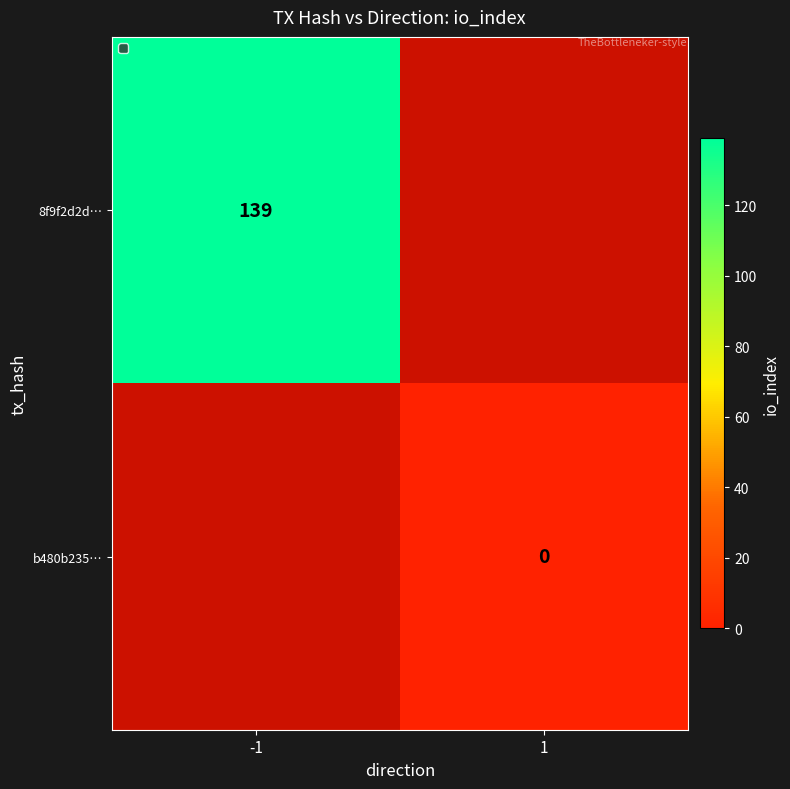

What is the minimum value for 8f9f2d2d…?

139.0